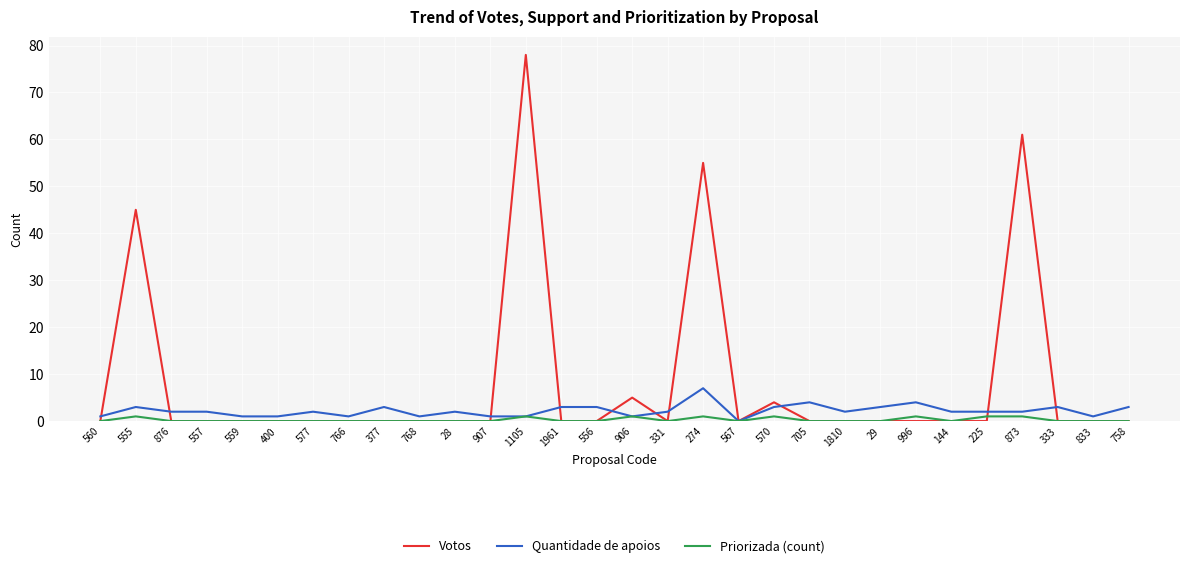

True or false: Quantidade de apoios has a value of 1 at 833.

True